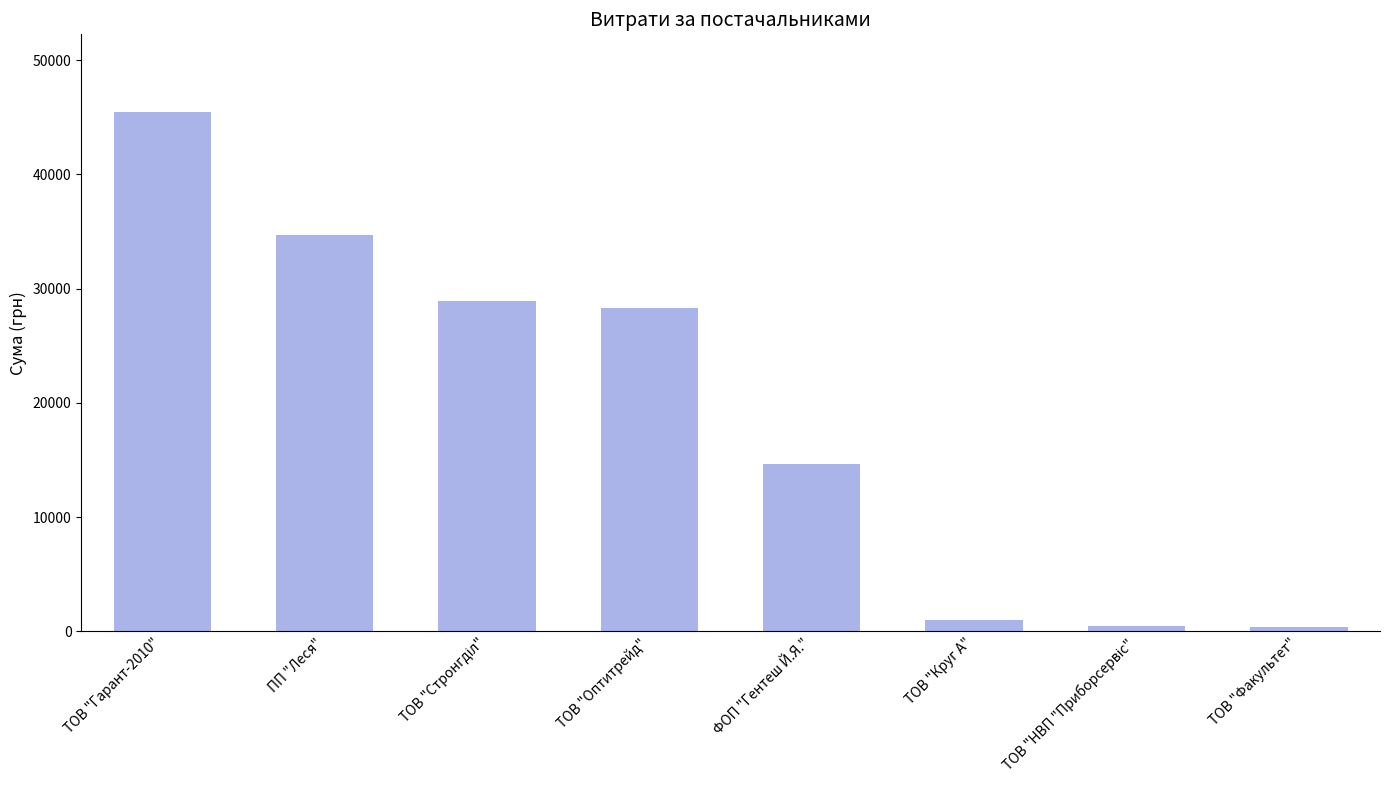

What is the difference between the values at ФОП "Гентеш Й.Я." and ТОВ "Гарант-2010"?

30771.8